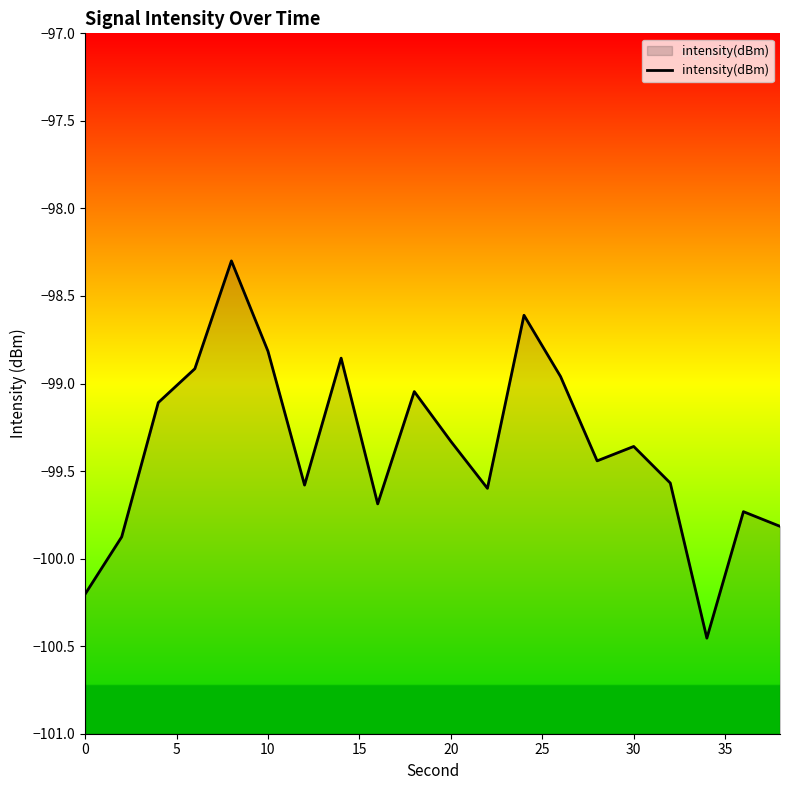

What is the average value?

-99.4